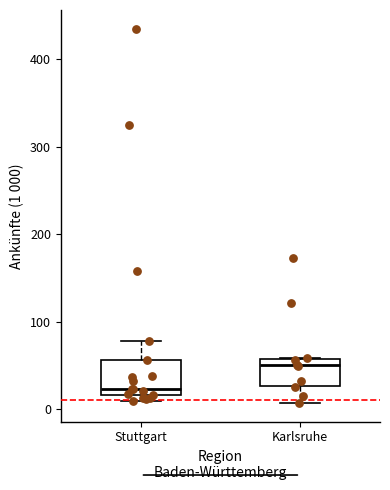

Reading left to right, transcribe this box plot: for each box, give where its median line is, the range the box spans, and where its two whiskers end, as read against the y-axis. The values are not printed on the chart, so give them approximately, as read against the axis.

Stuttgart: median 20 (just above the box's lower edge), box 20 to 60, whiskers 10 to 80
Karlsruhe: median 50, box 30 to 60, whiskers 10 to 60